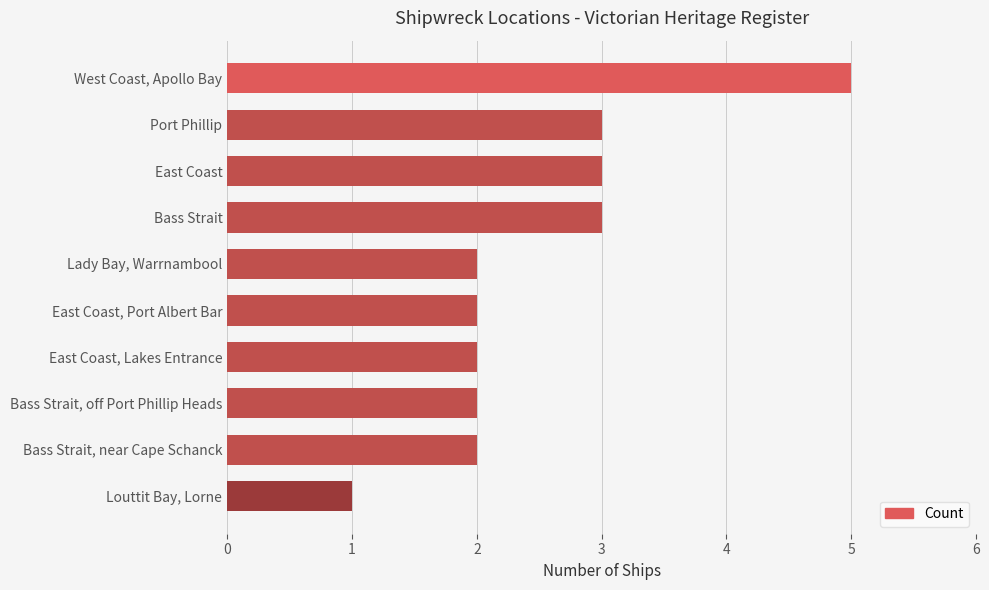

True or false: the data shows 3 at Bass Strait, off Port Phillip Heads.

False